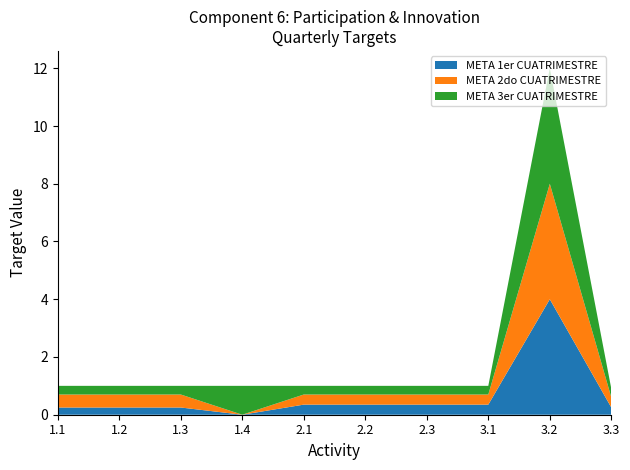

Reading left to right, what are all the values shown in this chart?

META 1er CUATRIMESTRE: 0.2	0.2	0.2	0.0	0.3	0.3	0.3	0.3	4.0	0.2
META 2do CUATRIMESTRE: 0.5	0.5	0.5	0.0	0.3	0.3	0.3	0.3	4.0	0.3
META 3er CUATRIMESTRE: 0.3	0.3	0.3	1.0	0.3	0.3	0.3	0.3	4.0	0.3